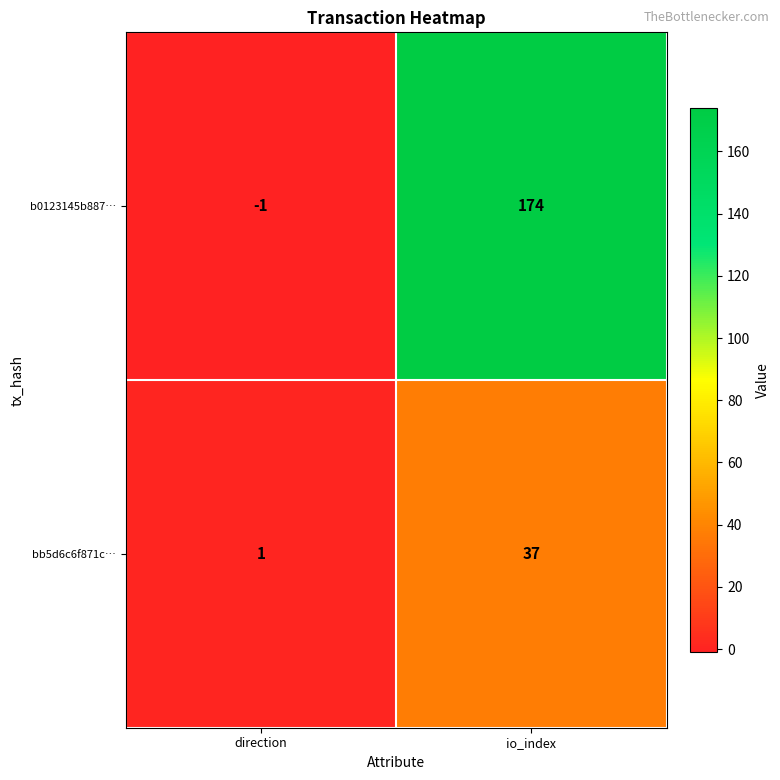

Is the value of bb5d6c6f871c… at direction greater than the value of b0123145b887… at io_index?

No